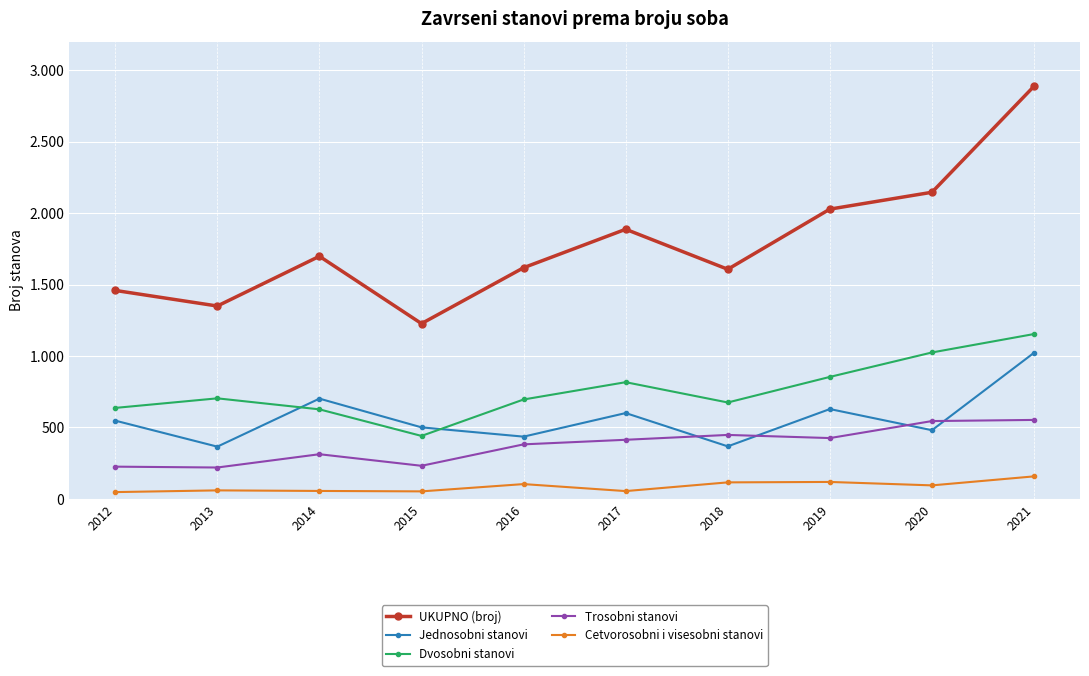

Is this an area chart (filled region under the line)?

No